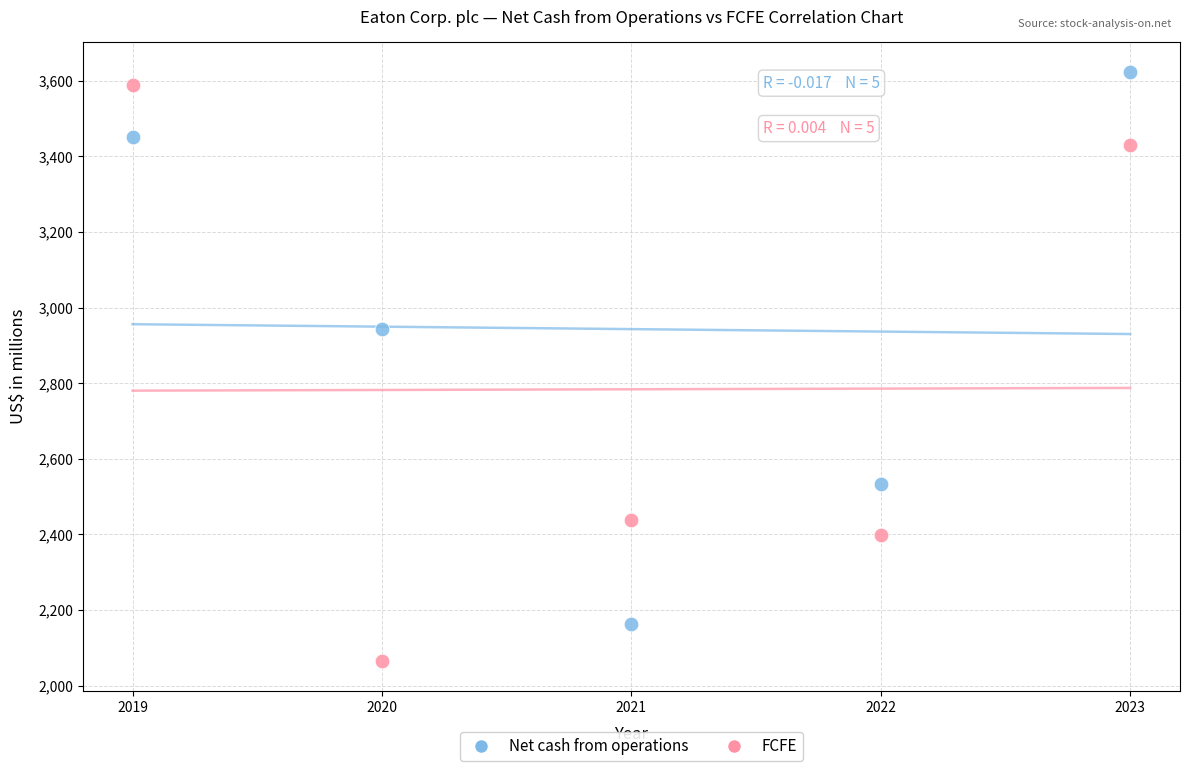

Which series contains the lowest Y value?

FCFE